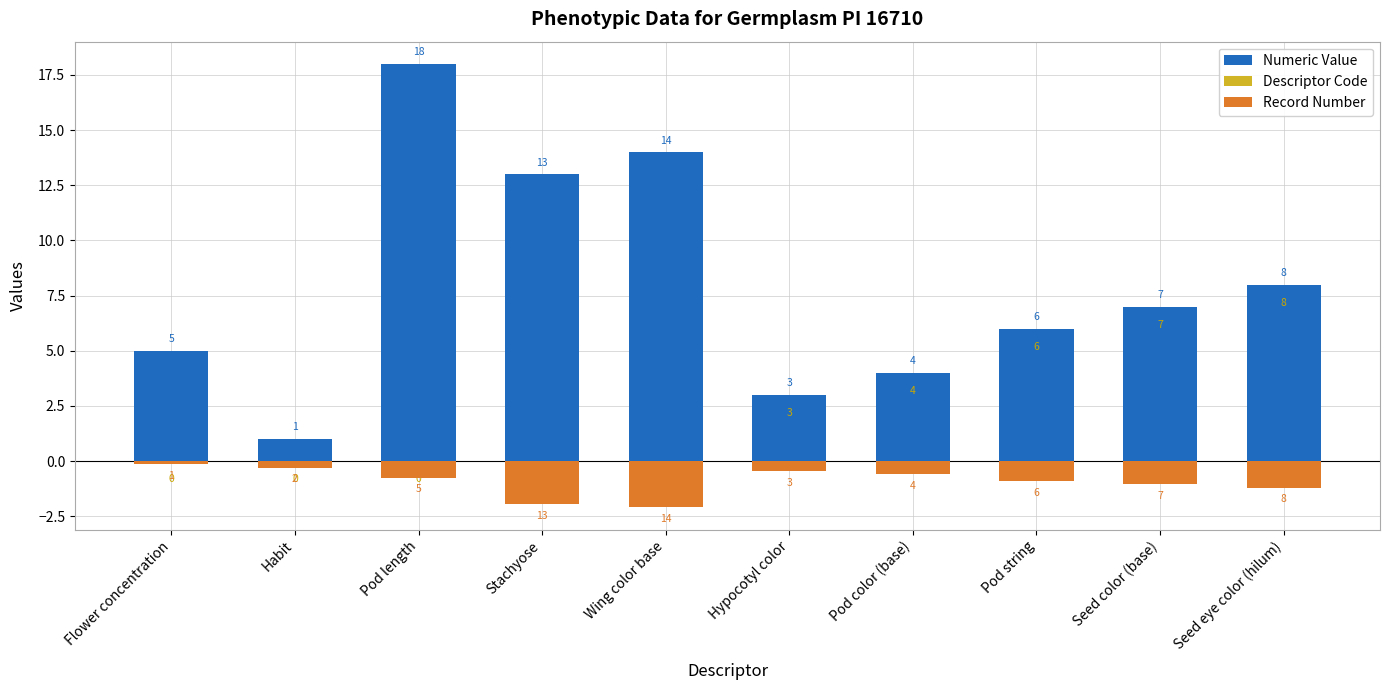

Which label corresponds to the smallest value in the chart?

Wing color base